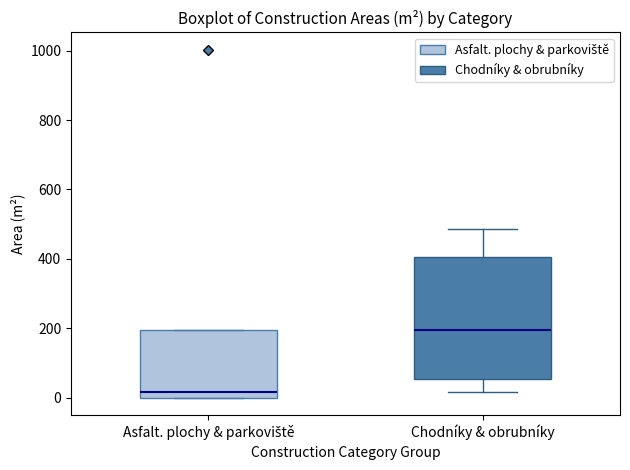

Where does the median line of the box for Asfalt. plochy & parkoviště sit on the y-axis? The values are not printed on the chart, so give them approximately, as read against the axis.

20